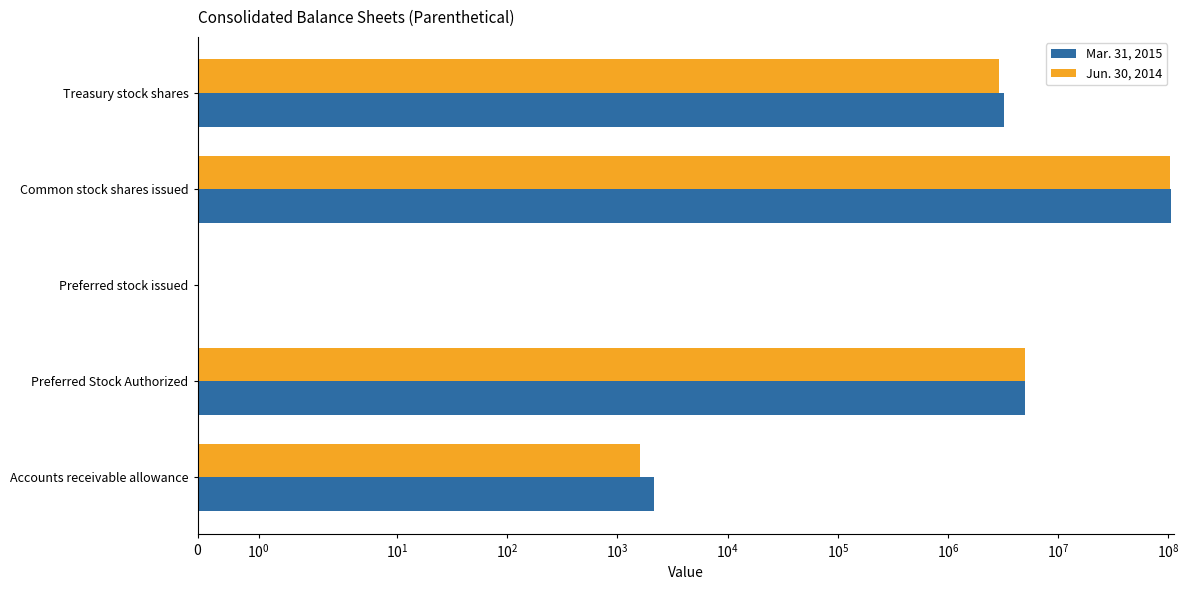

What are all the series names shown in the legend?

Mar. 31, 2015, Jun. 30, 2014